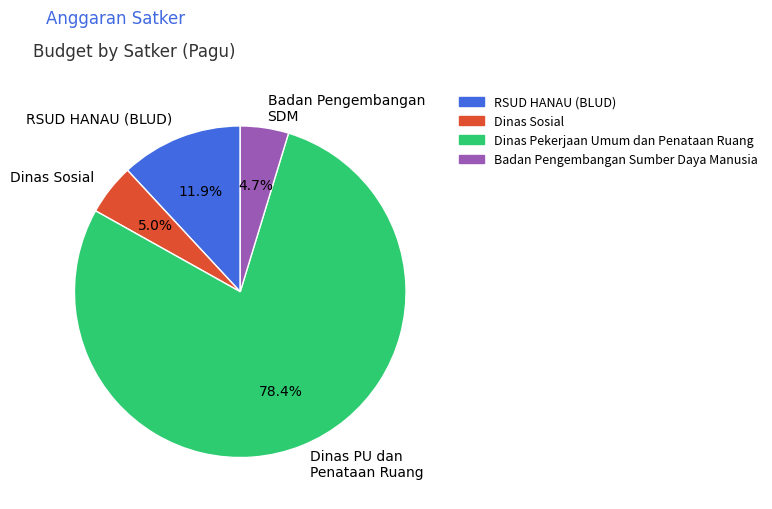

What is the largest slice in the pie chart?

Dinas PU dan Penataan Ruang